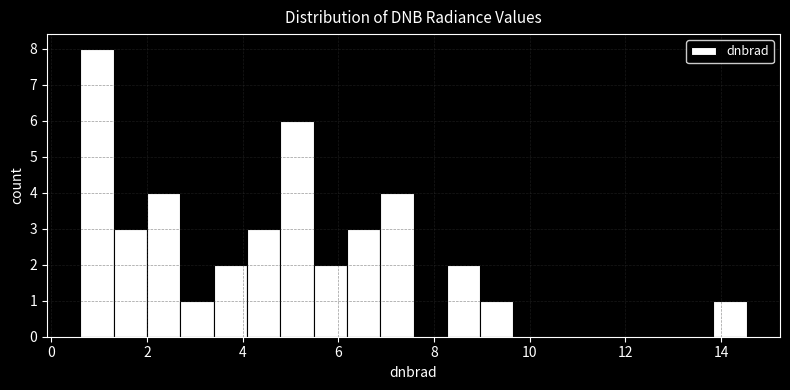

Read against the x-axis, roughly where is the centre of the tallest bar?

1.0